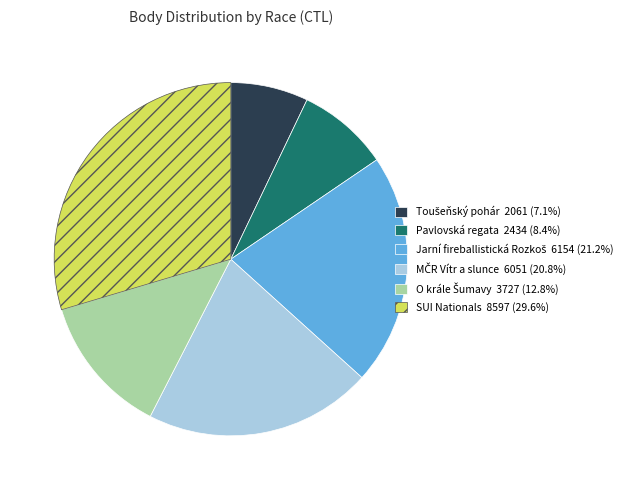

Does any single category account for the majority?

No